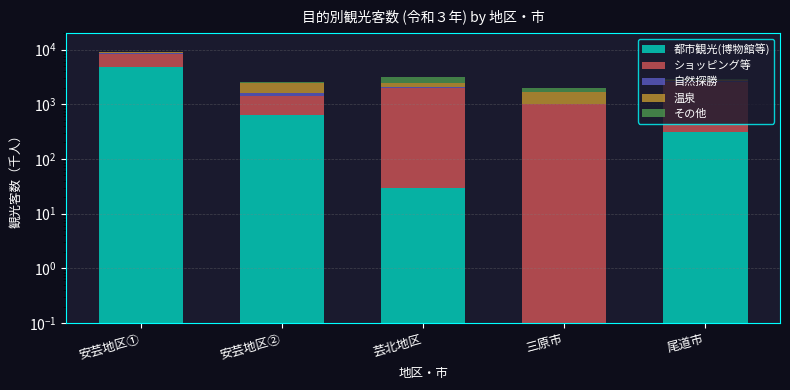

What is the difference between the 都市観光(博物館等) values at 三原市 and 安芸地区①?

4730